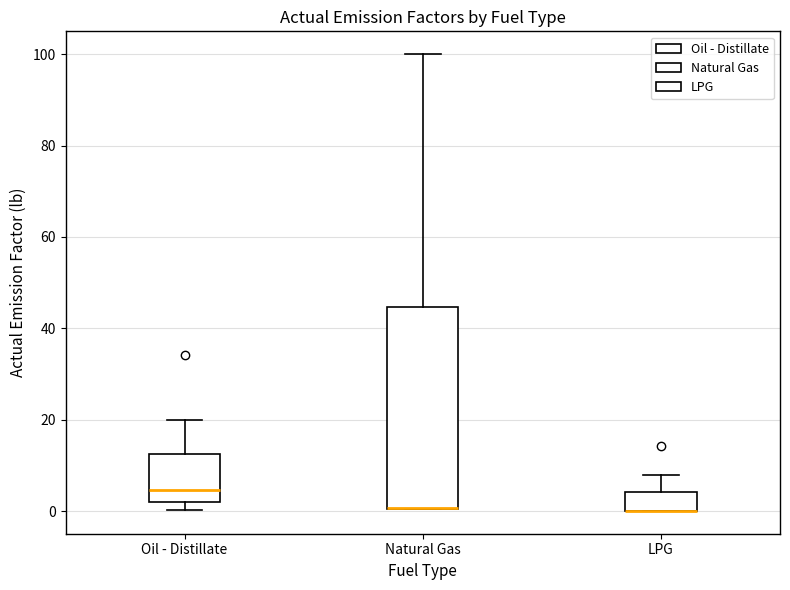

Reading left to right, read every box against the y-axis: the position of its median line, the range the box covers, and the ends of its whiskers. The values are not printed on the chart, so give them approximately, as read against the axis.

Oil - Distillate: median 4, box 2 to 12, whiskers 0 to 20
Natural Gas: median 0 (drawn on the box's lower edge), box 0 to 44, whiskers 0 to 100
LPG: median 0 (drawn on the box's lower edge), box 0 to 4, whiskers 0 to 8